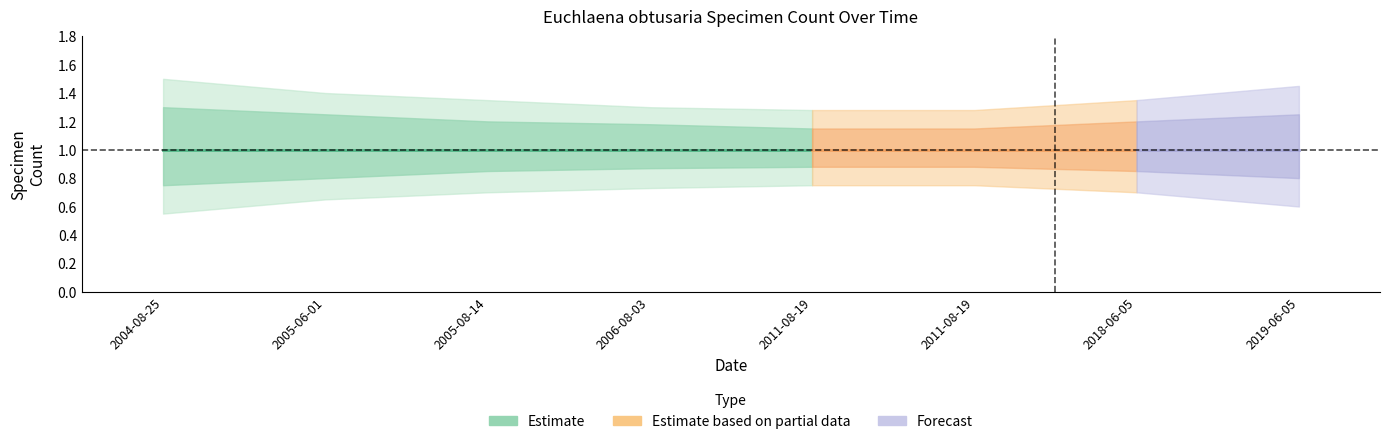

True or false: Count_upper2 has a value of 2.0 at 2018-06-05.

False